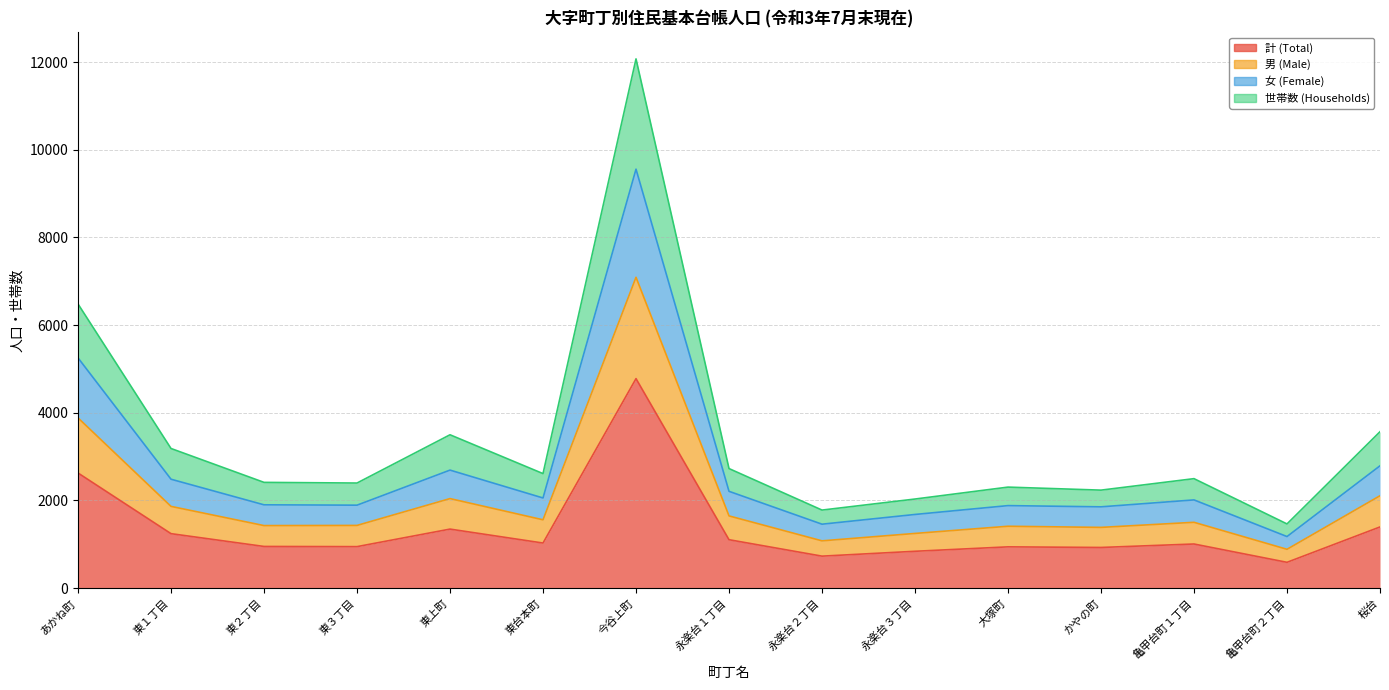

Does the chart have visible grid lines?

Yes